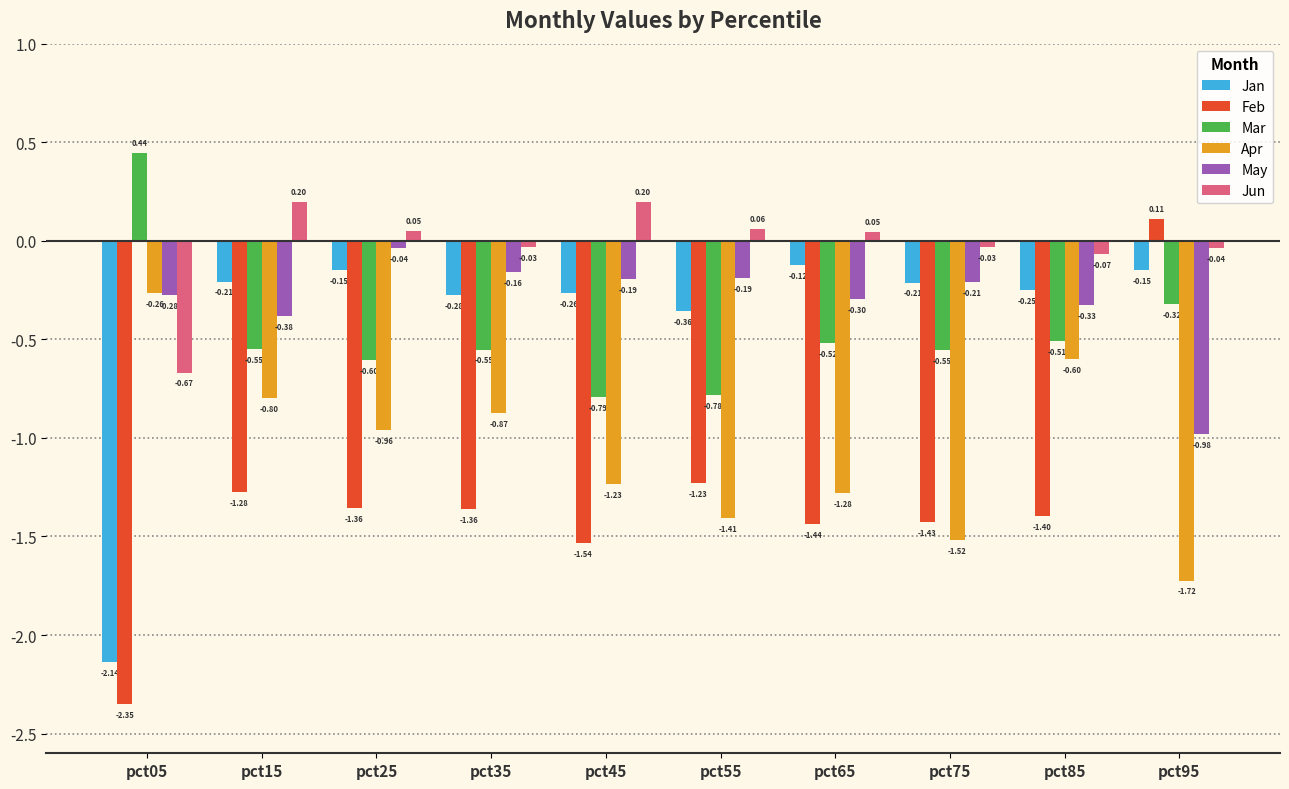

Which category has the lowest value across all series?

pct05